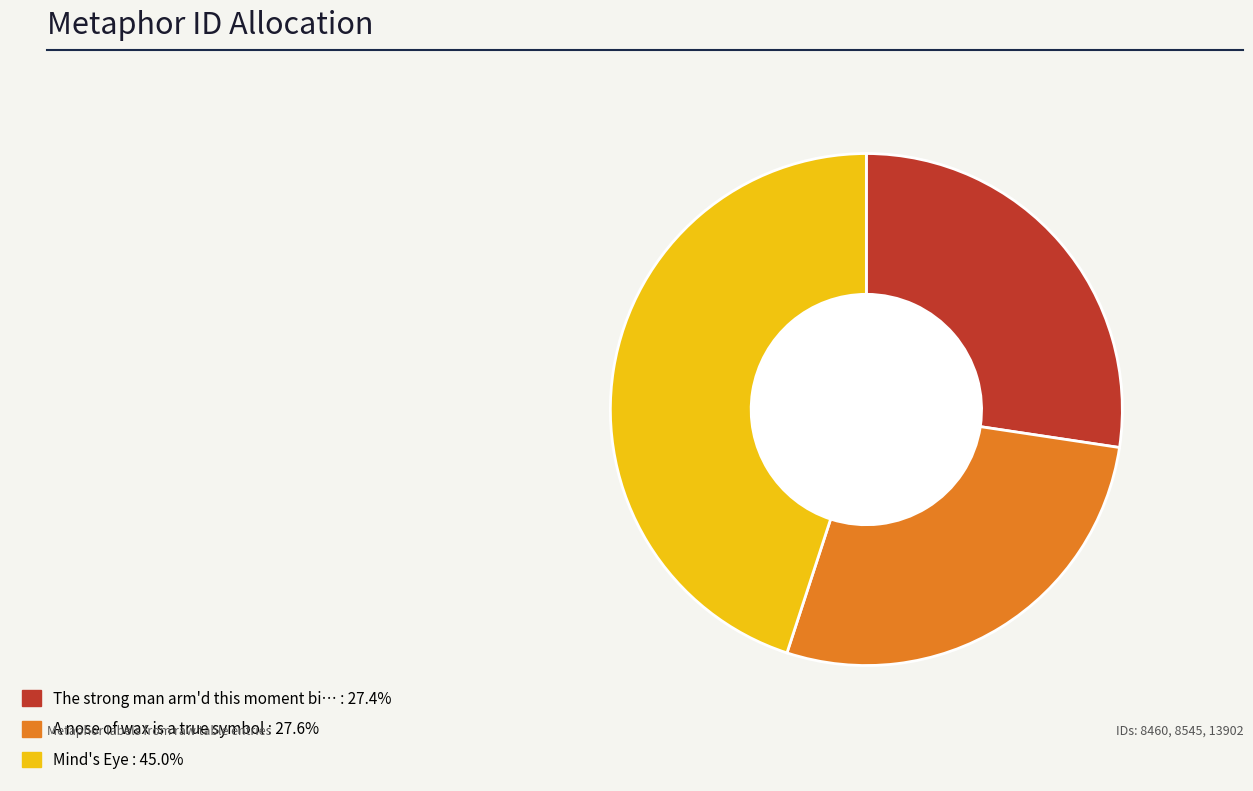

Is there a majority slice in this chart?

No